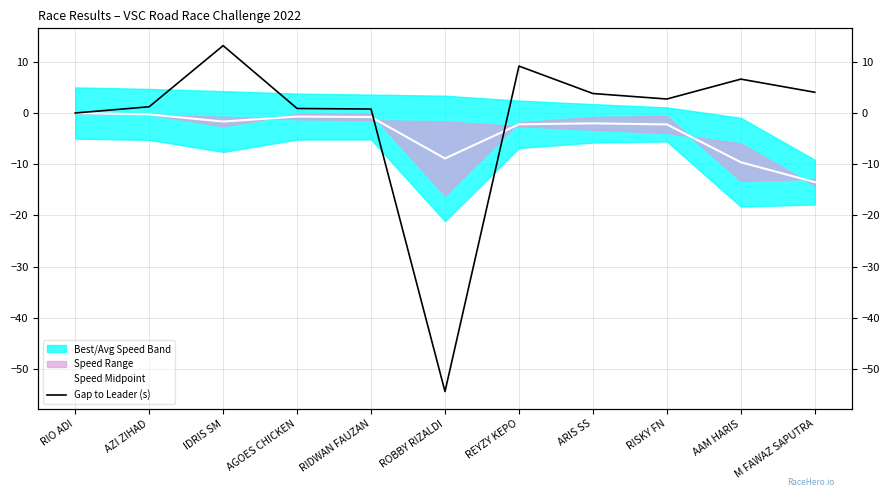

What is the average value of the Speed Midpoint series?

-3.8